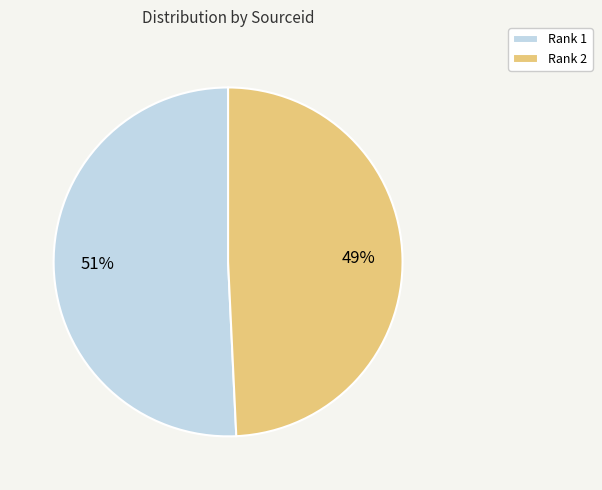

Rank the categories by value from highest to lowest.

Rank 1, Rank 2